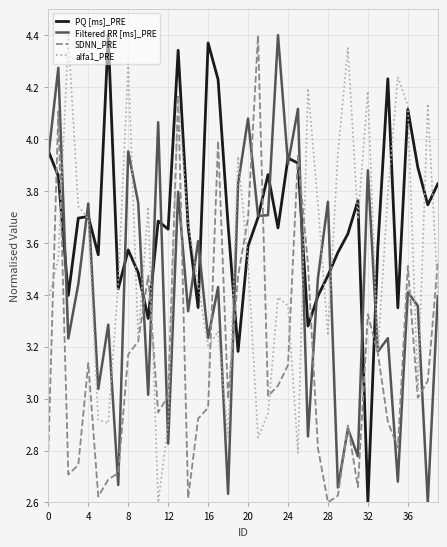

After their last crossing, which series has the higher values: alfa1_PRE or SDNN_PRE?

SDNN_PRE